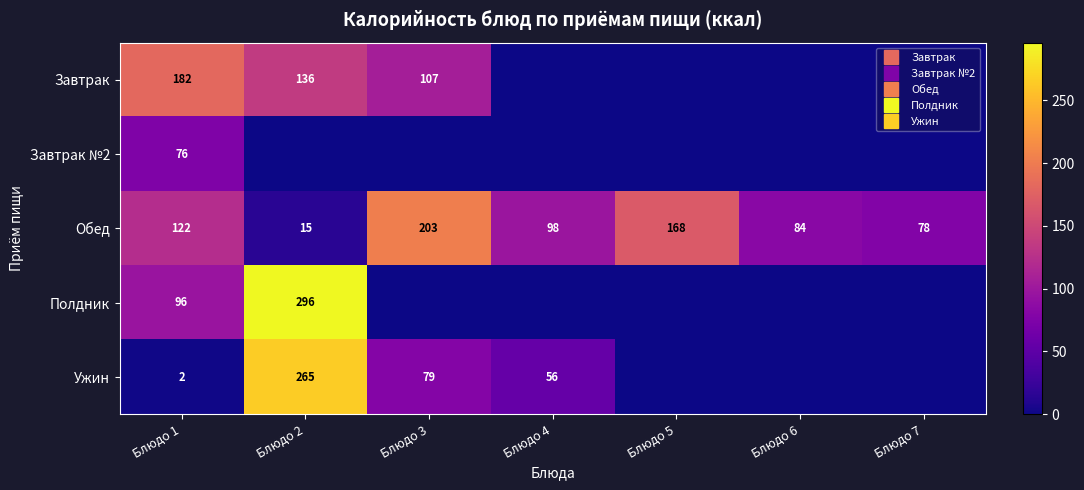

Between Блюдо 1 and Блюдо 6, which series saw the biggest shift?

Завтрак